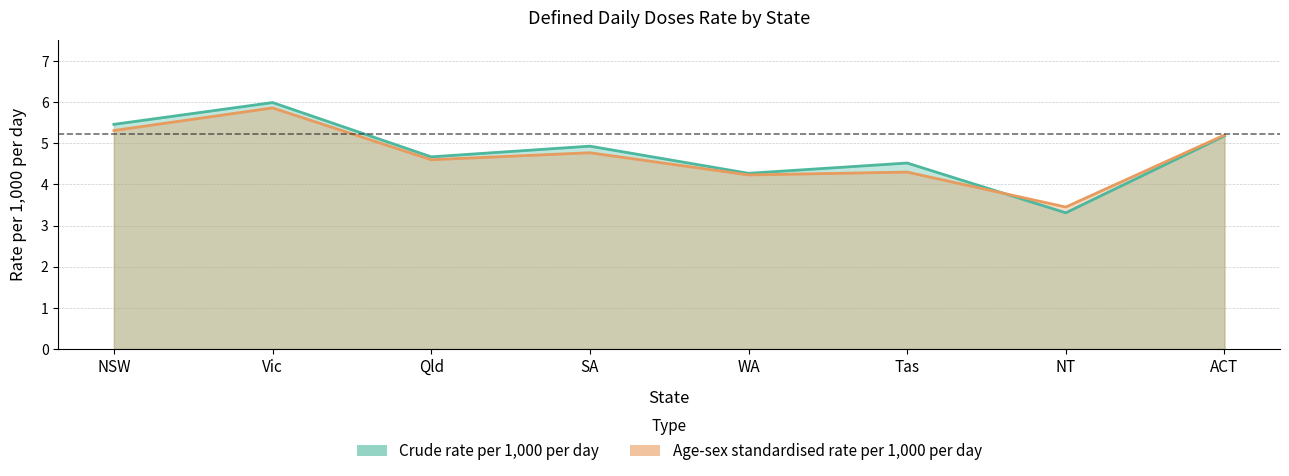

Which series has the largest range (max minus min)?

Crude rate per 1,000 per day